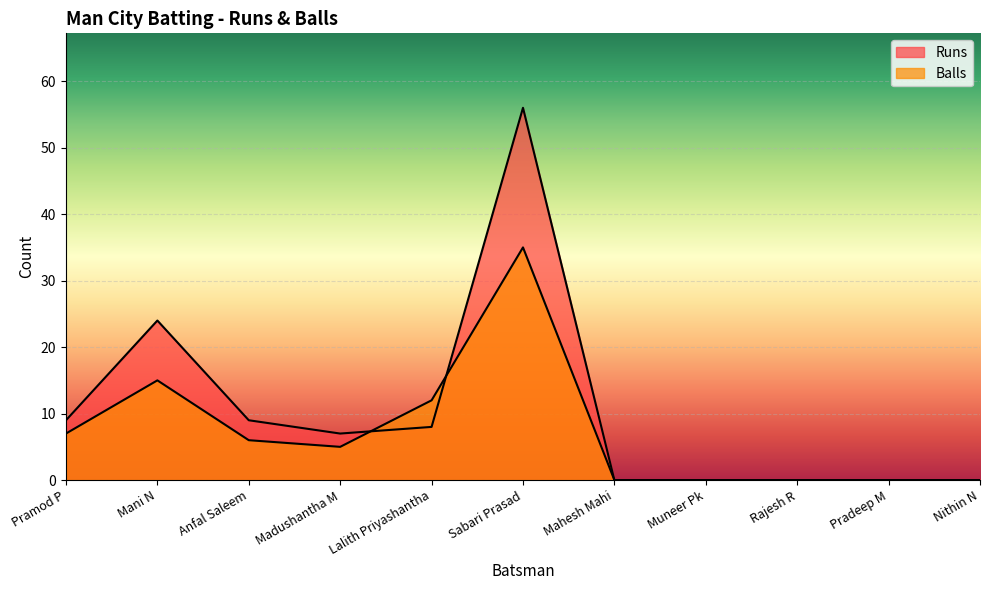

What are all the series names shown in the legend?

Runs, Balls